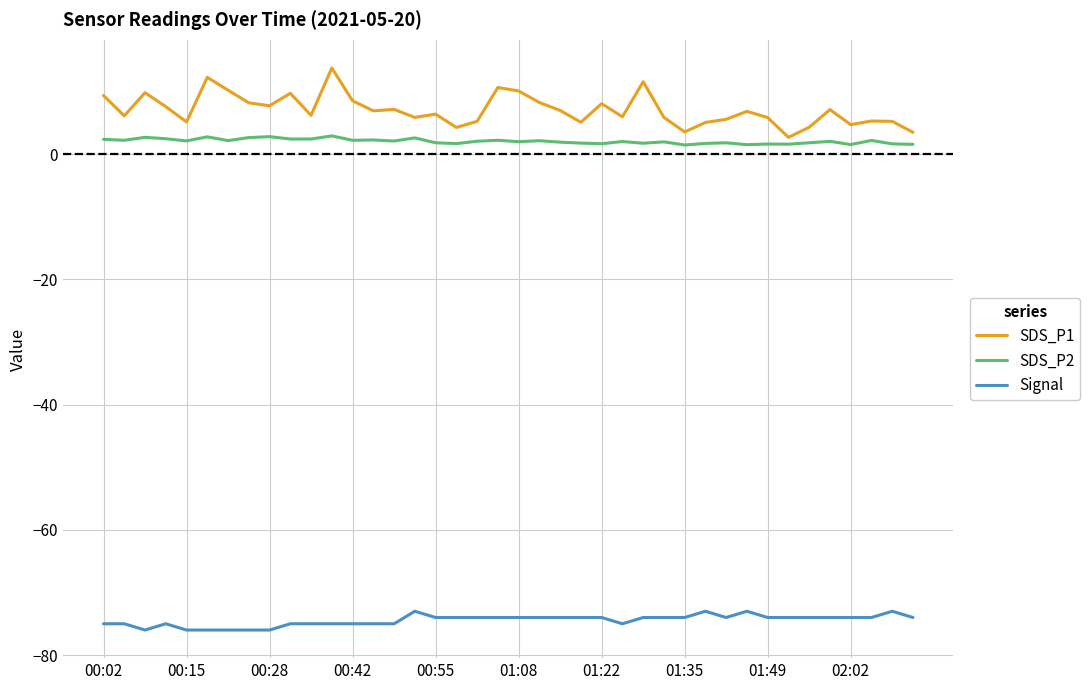

True or false: SDS_P1 and SDS_P2 intersect in this chart.

False